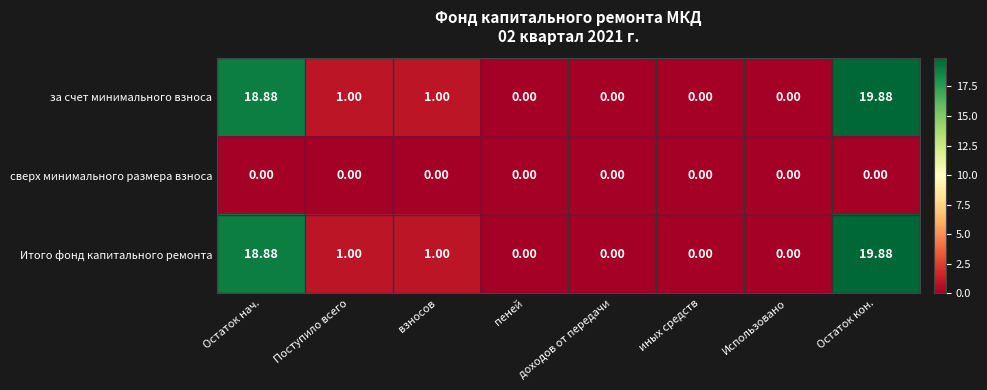

Where does the за счет минимального взноса series first go above 1?

Остаток нач.